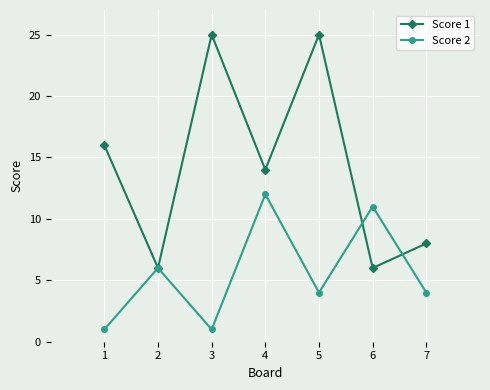

At which category does Score 2 reach its first local valley?

3